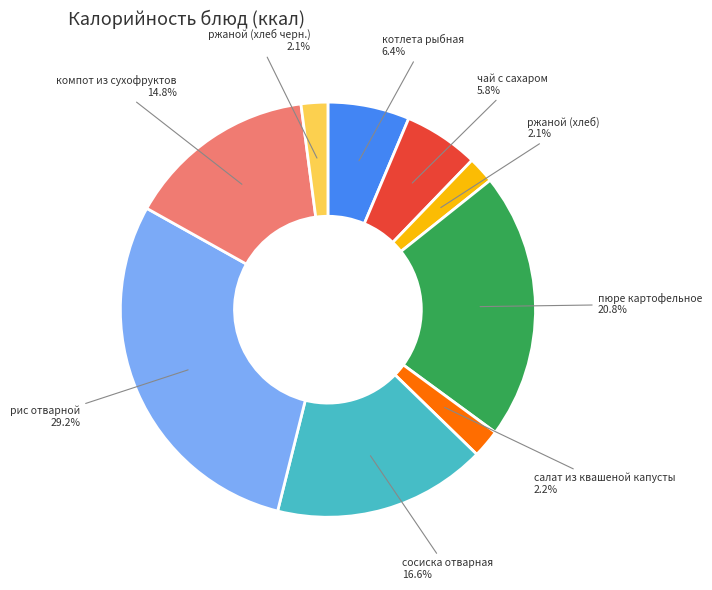

How many slices are in this pie chart?

9